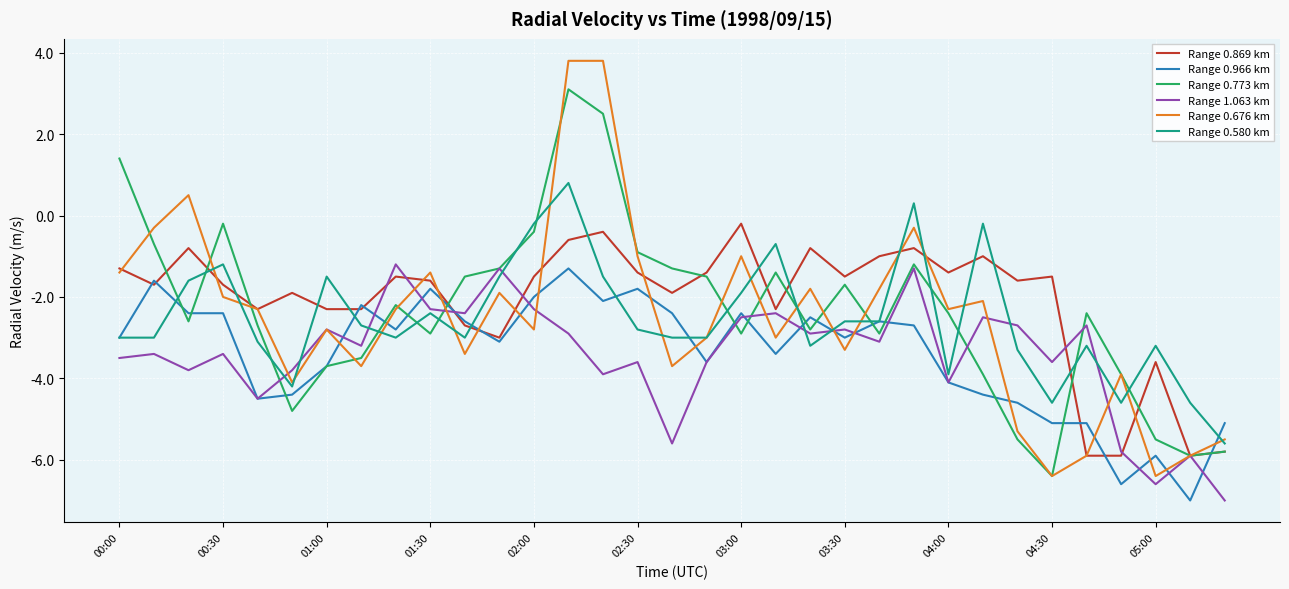

What is the highest value of the Range 1.063 km series?

-1.2